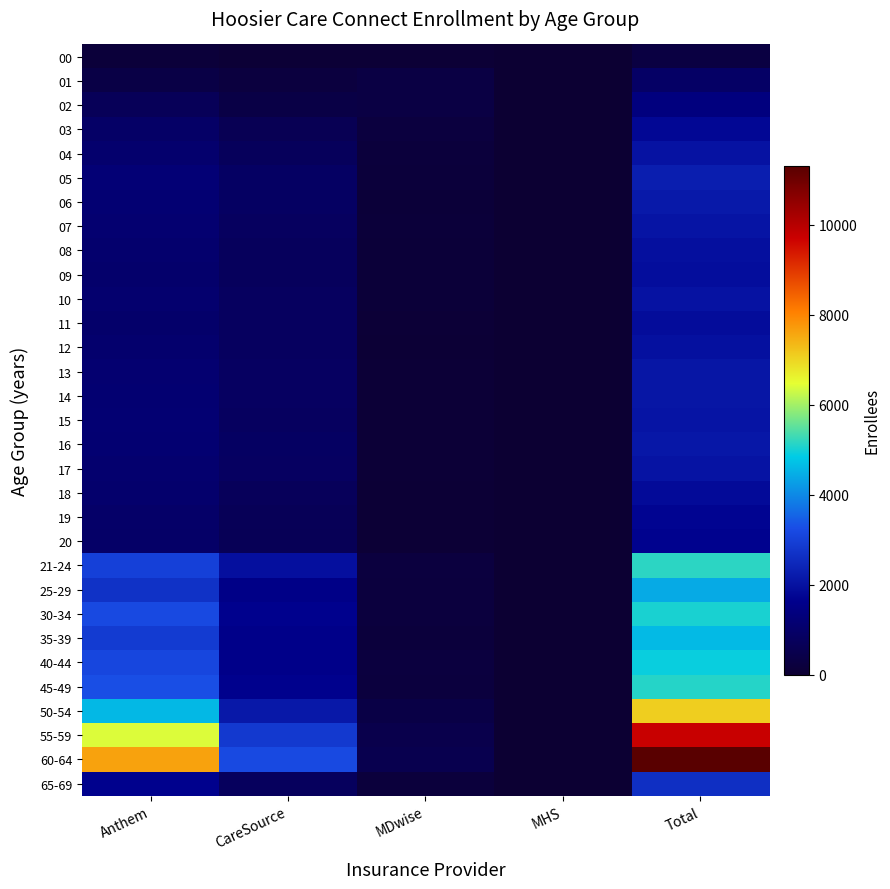

Which series changed the most between Anthem and CareSource?

60-64